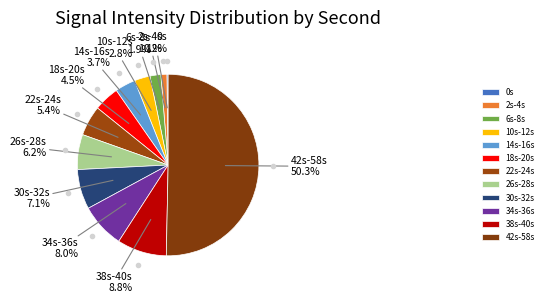

What is the largest slice in the pie chart?

42s-58s